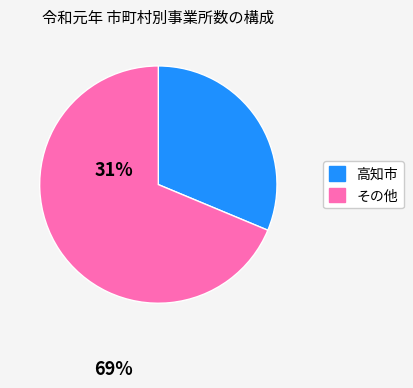

Count the number of slices in the pie.

2